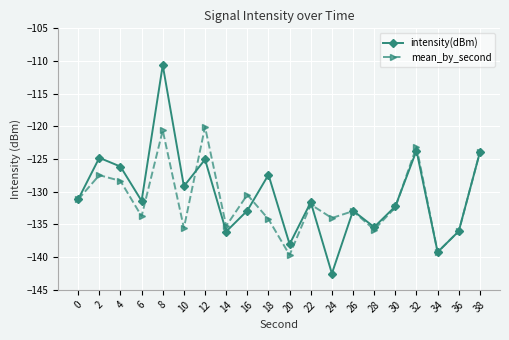

Does the chart have visible grid lines?

Yes